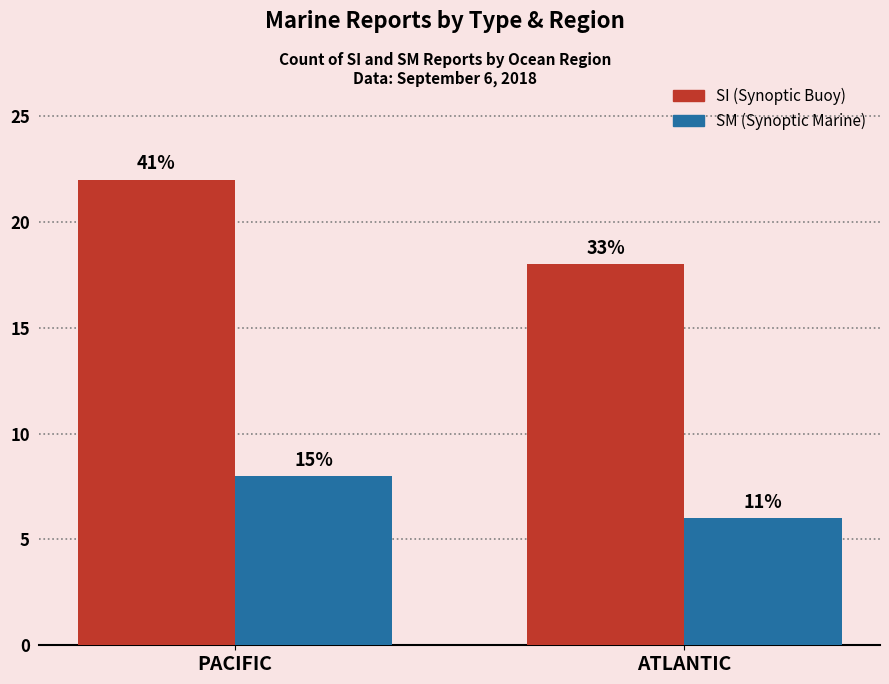

Is the value of SI (Synoptic Buoy) at PACIFIC greater than the value of SM (Synoptic Marine) at ATLANTIC?

Yes